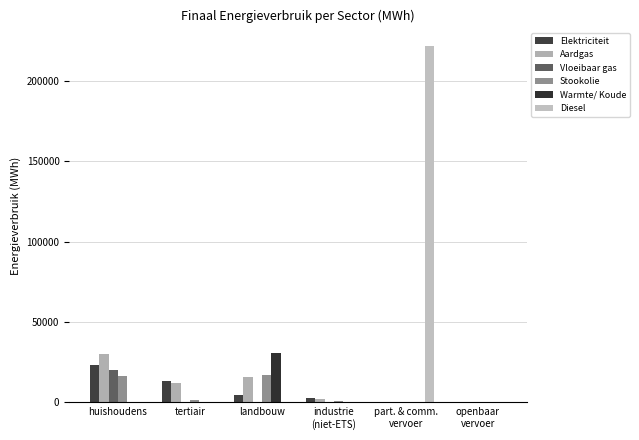

True or false: Aardgas has a value of 0.0 at openbaar
vervoer.

True